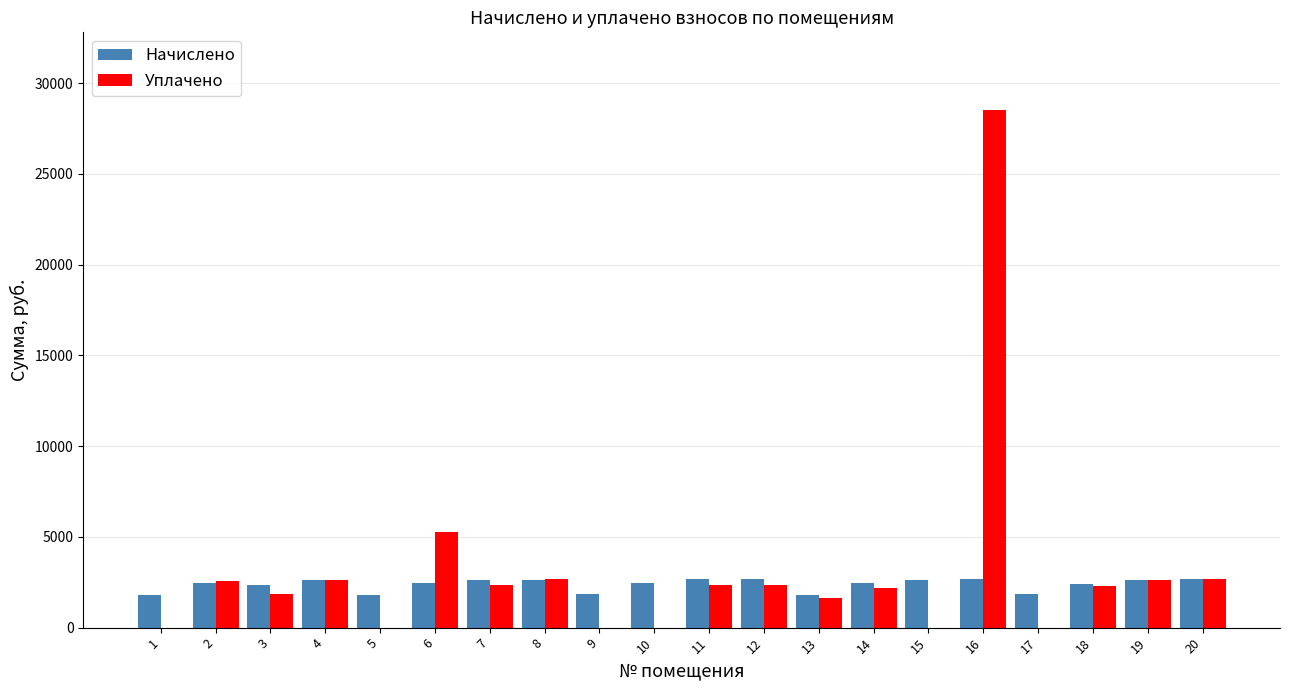

What is the average value of the Начислено series?

2375.5